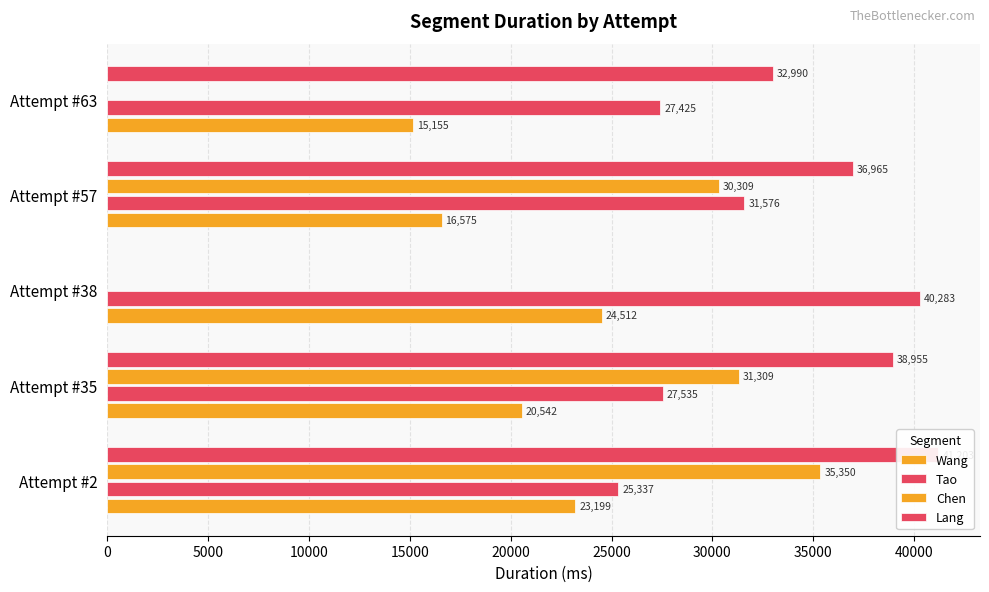

How many bars are there in each group?

4